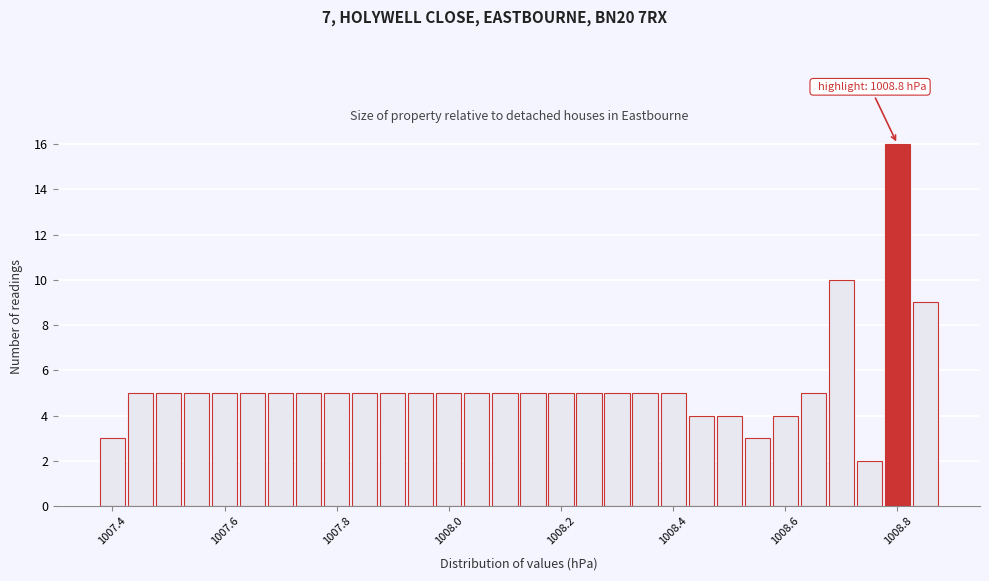

Around what value on the x-axis is the tallest bar? Give the approximate position of its centre, as read against the axis.

1008.80